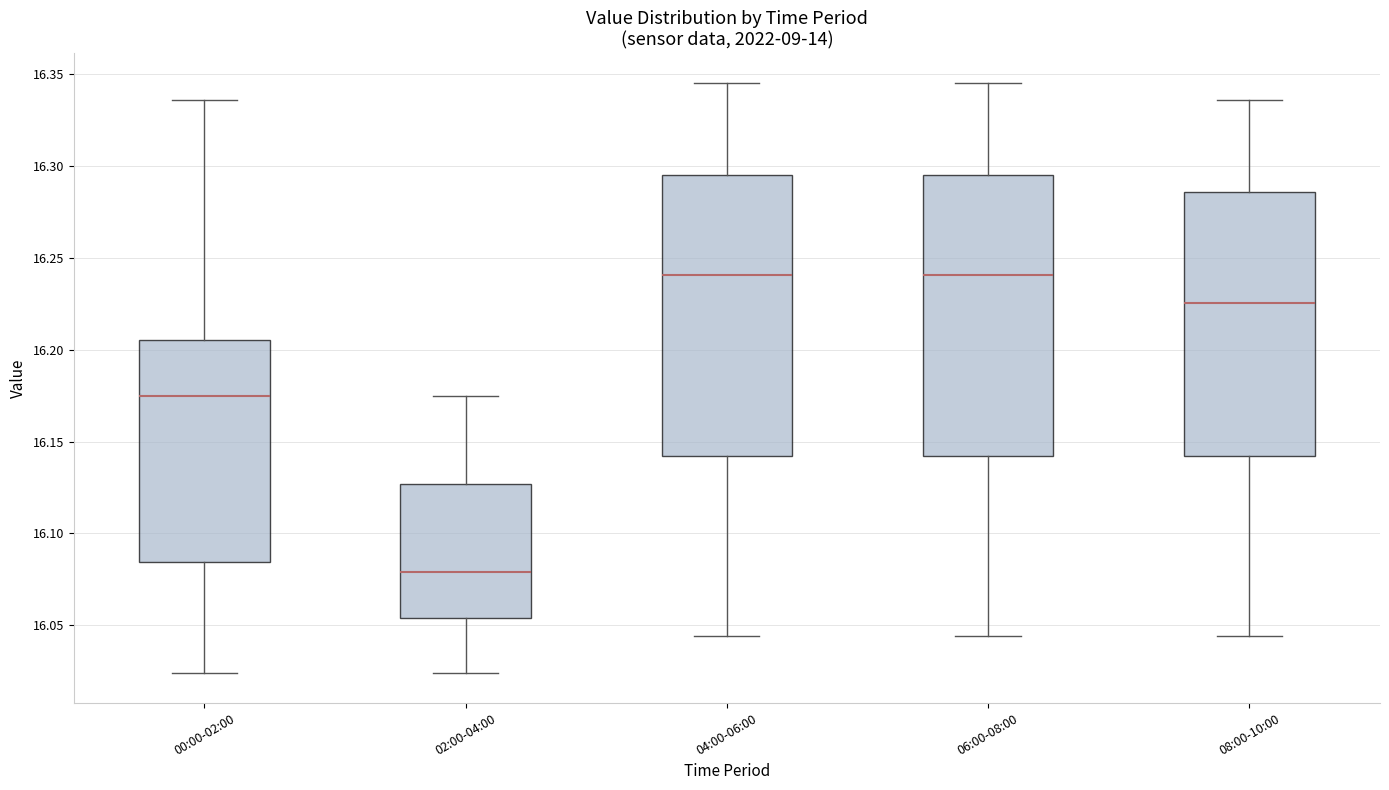

Where does the upper whisker of the box for 00:00-02:00 end on the y-axis? The values are not printed on the chart, so give them approximately, as read against the axis.

16.335